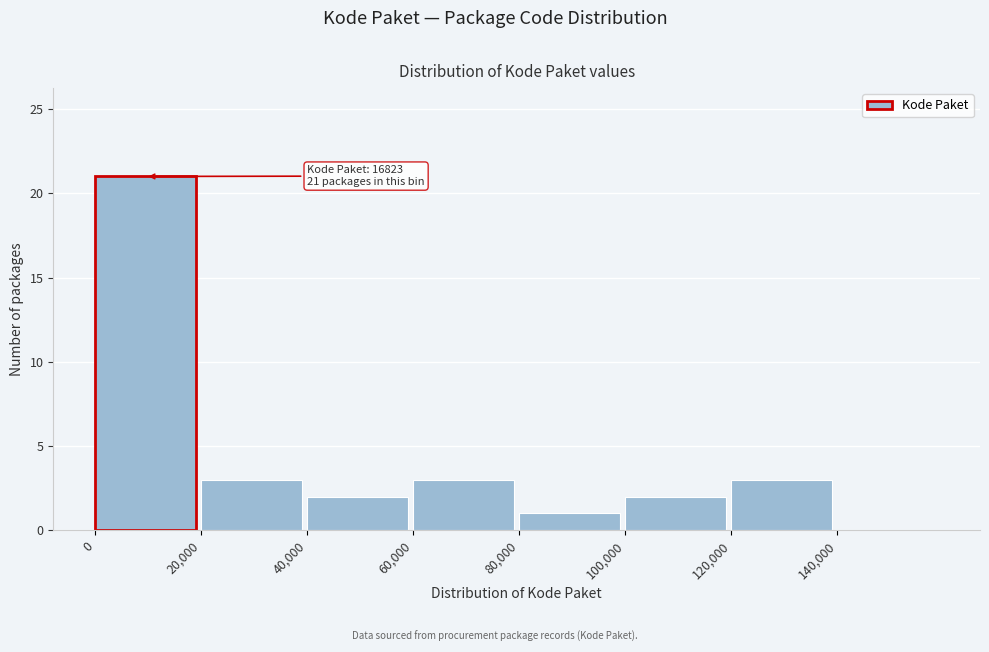

Over which range of the x-axis is the bar tallest?

0 to 20000